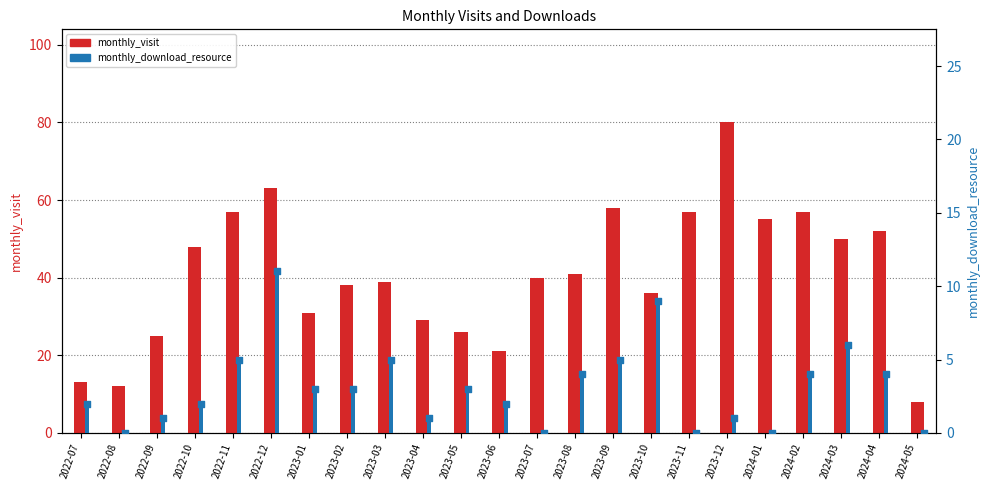

What is the total value across all series at 2023-02?

41